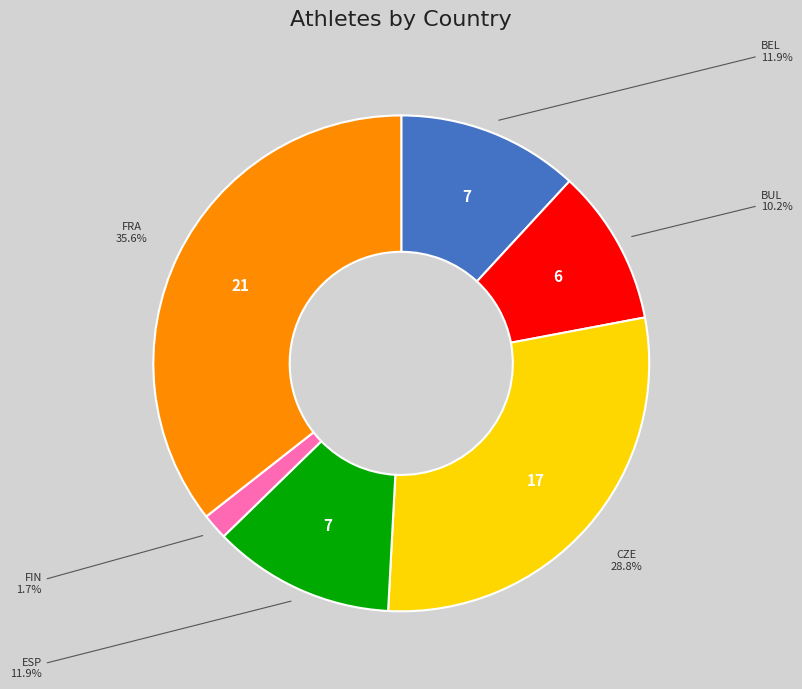

Count the number of slices in the pie.

6